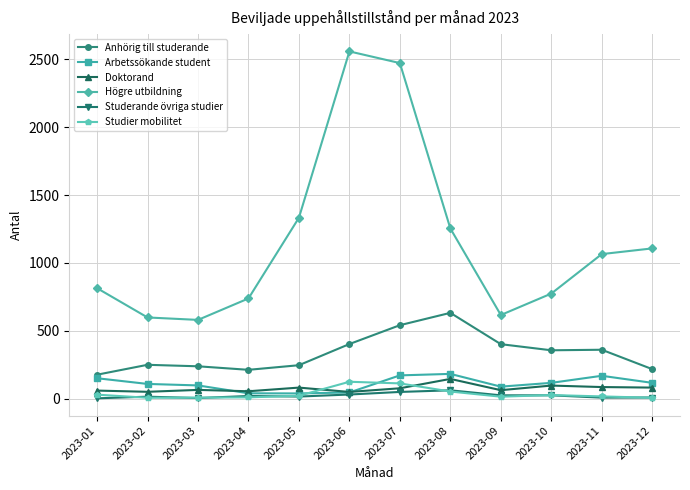

How many data points in Anhörig till studerande are less than 356?

6